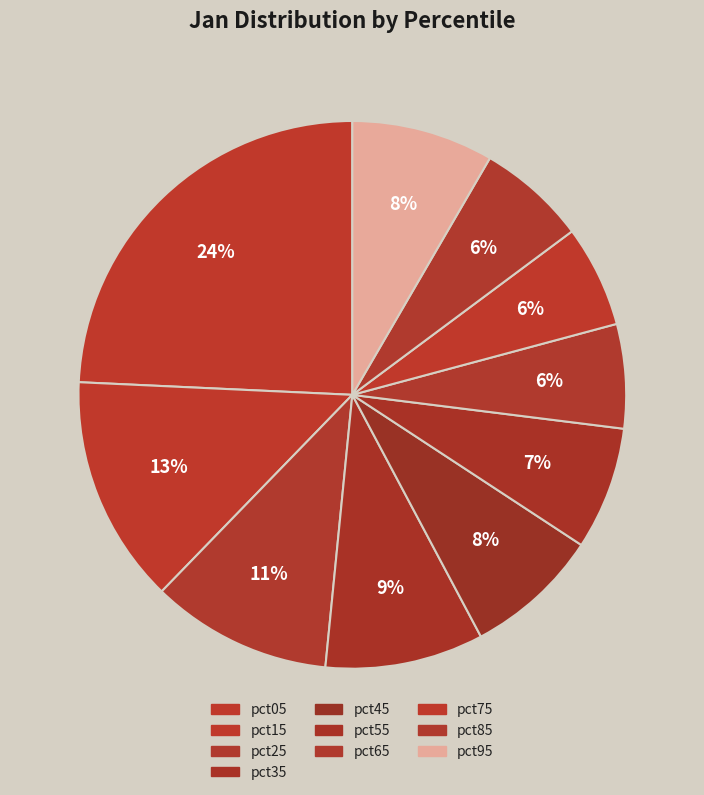

How much of the chart is everything except pct85?

93.6%